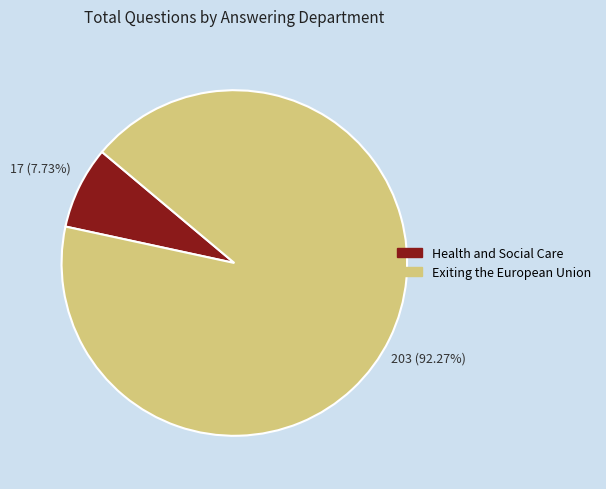

Does Health and Social Care represent more than half of the total?

No